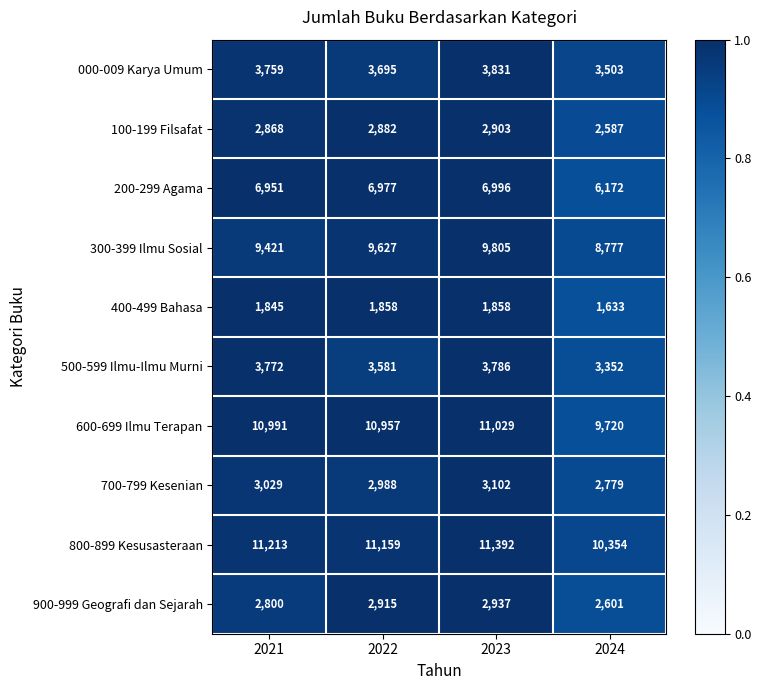

At which category does the chart reach its peak across all series?

2023